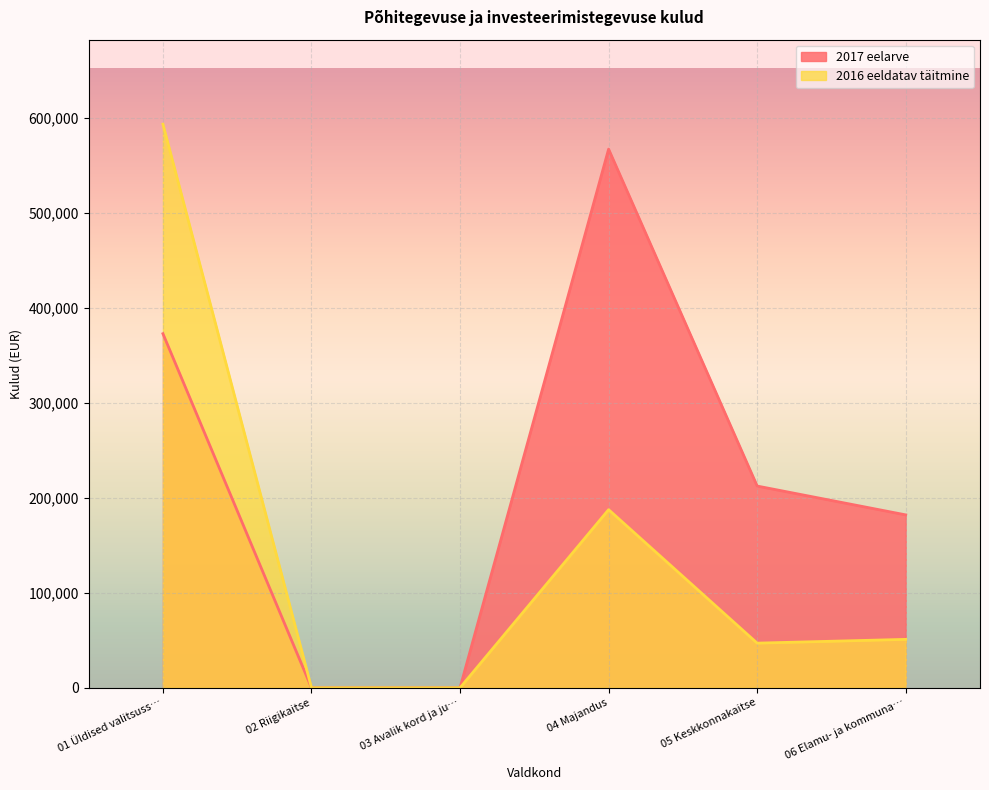

The value of 2017 eelarve at 04 Majandus is 234873. True or false?

False